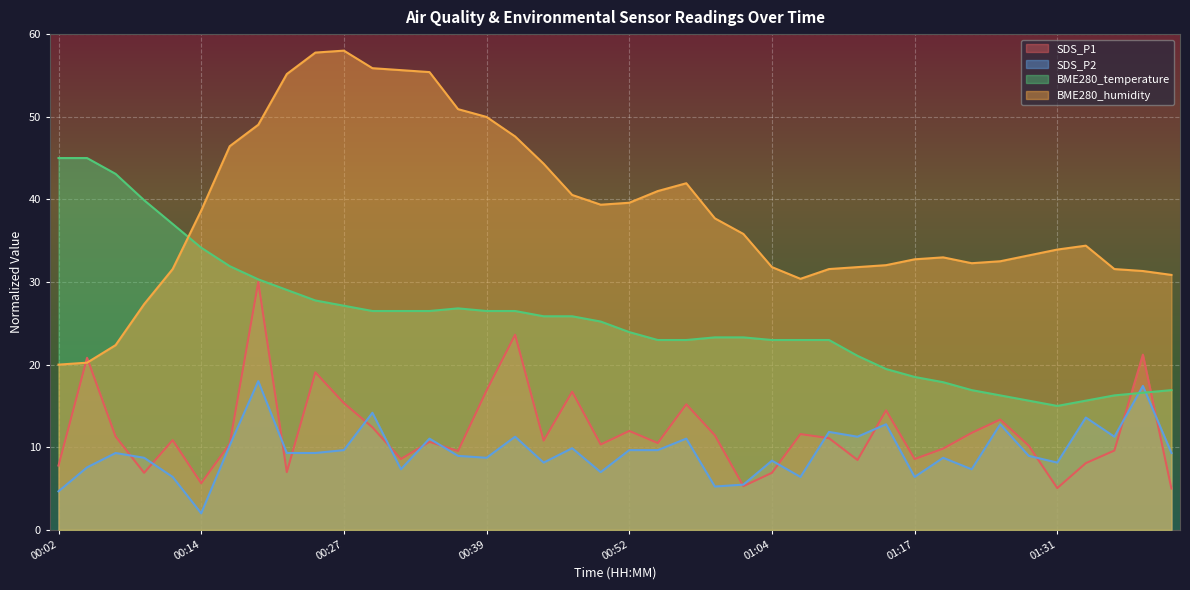

How many lines are shown in the chart?

4